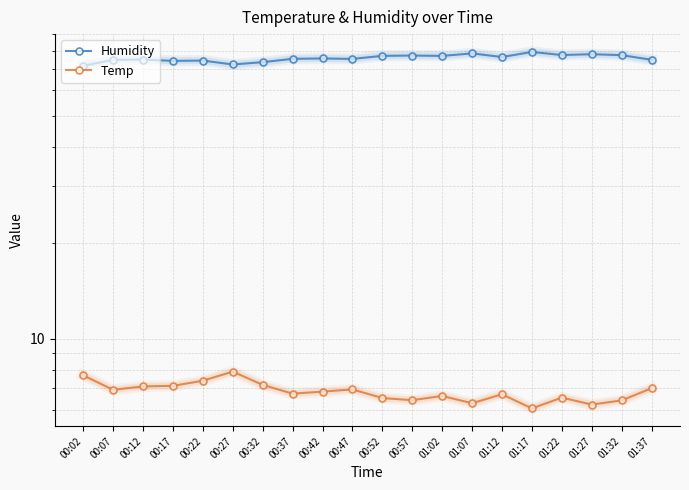

True or false: Humidity and Temp intersect in this chart.

False